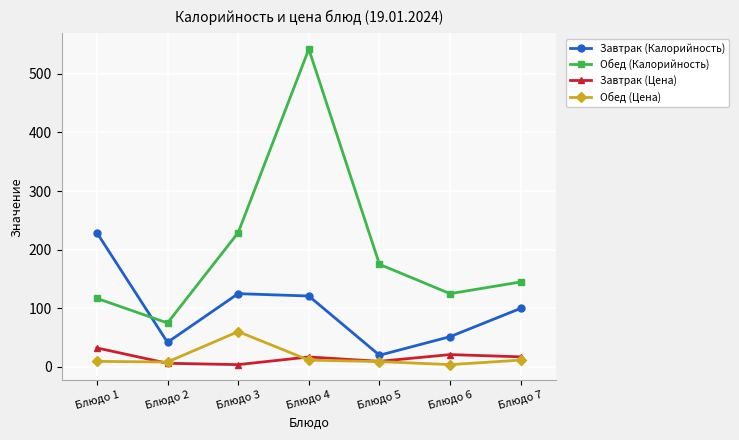

What is the maximum value for Завтрак (Цена)?

32.5